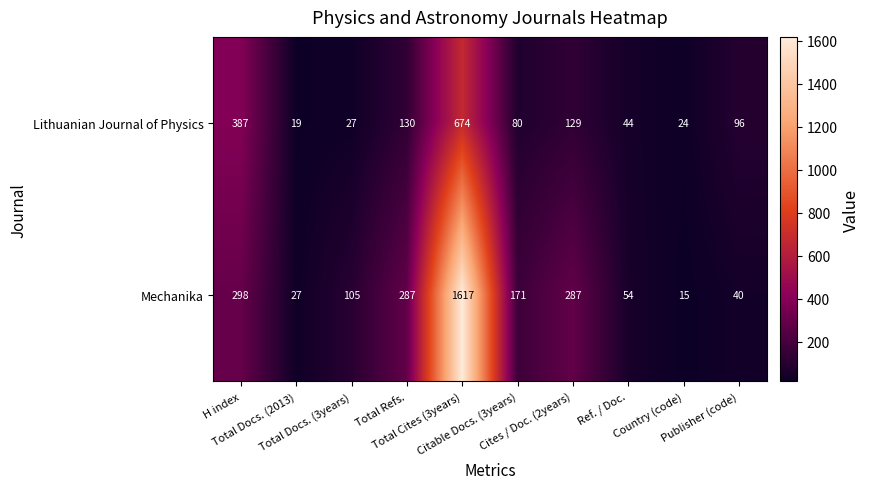

What is the average value of the Mechanika series?

290